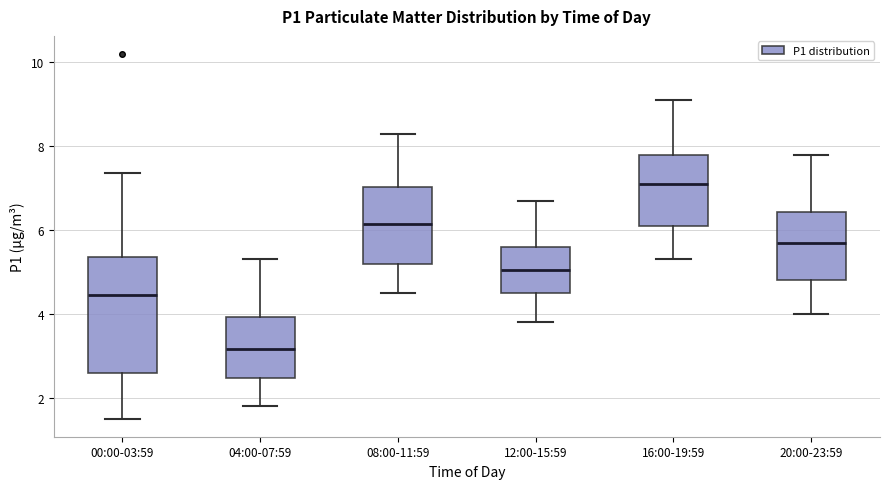

Reading left to right, transcribe this box plot: for each box, give where its median line is, the range the box spans, and where its two whiskers end, as read against the y-axis. The values are not printed on the chart, so give them approximately, as read against the axis.

00:00-03:59: median 4.4, box 2.6 to 5.4, whiskers 1.6 to 7.4
04:00-07:59: median 3.2, box 2.4 to 4.0, whiskers 1.8 to 5.4
08:00-11:59: median 6.2, box 5.2 to 7.0, whiskers 4.6 to 8.4
12:00-15:59: median 5.0, box 4.6 to 5.6, whiskers 3.8 to 6.8
16:00-19:59: median 7.2, box 6.2 to 7.8, whiskers 5.4 to 9.2
20:00-23:59: median 5.8, box 4.8 to 6.4, whiskers 4.0 to 7.8